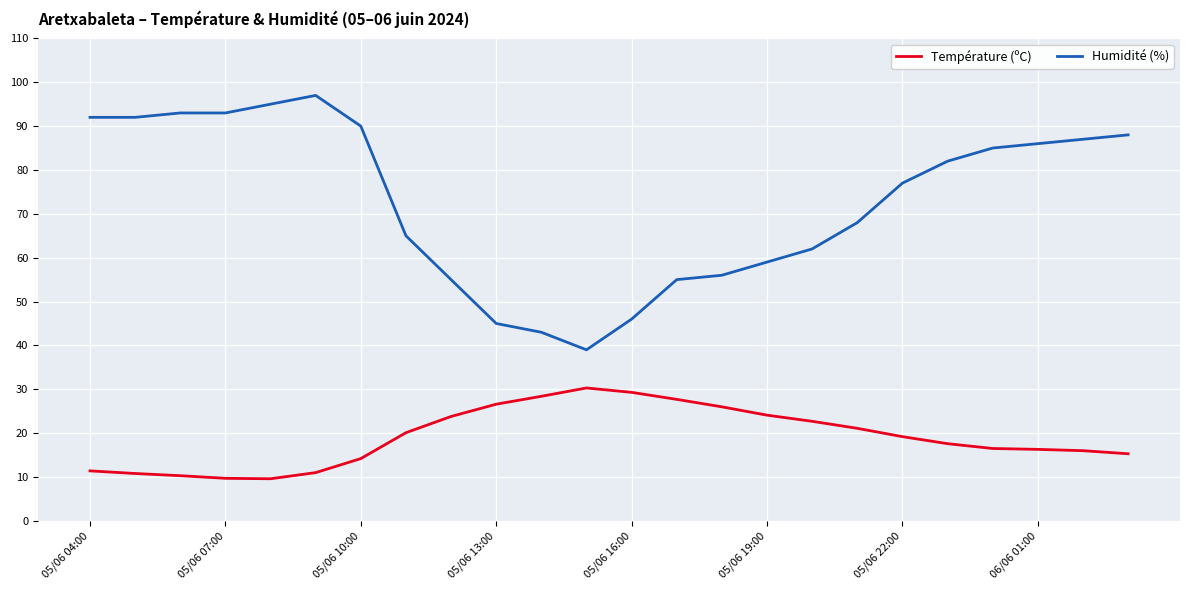

How many lines are shown in the chart?

2